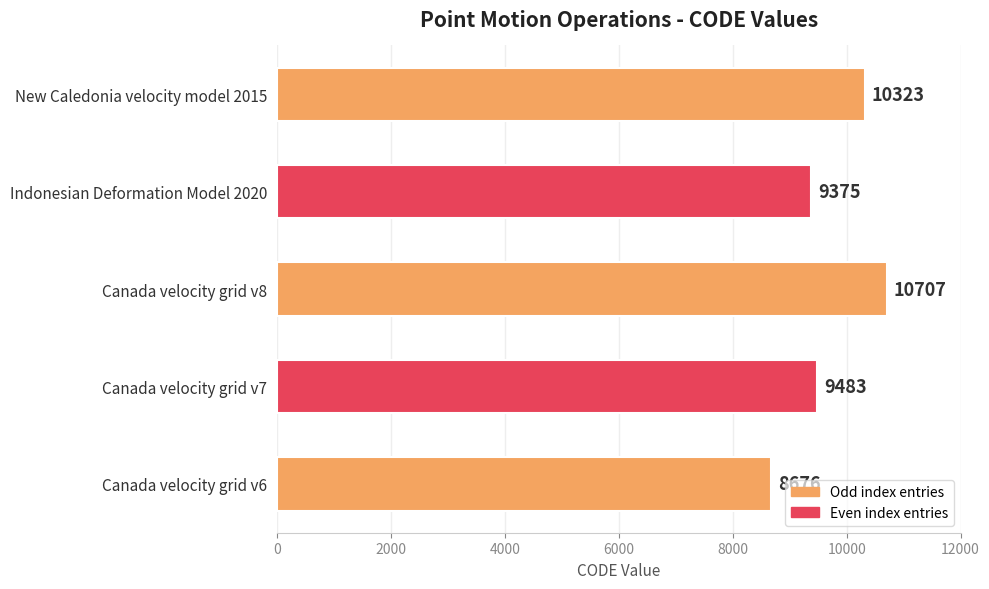

Where is the data nearest to the value 9691?

Canada velocity grid v7